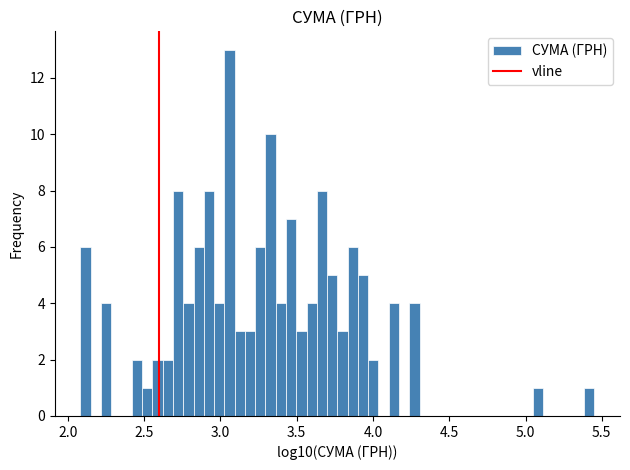

Read against the x-axis, roughly where is the centre of the tallest bar?

3.05